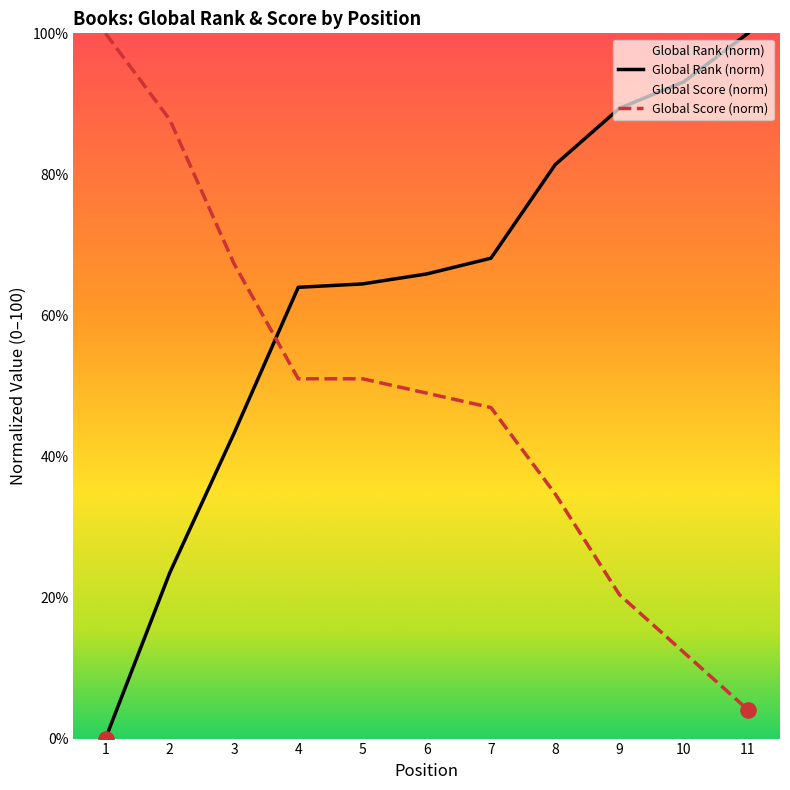

At which category is the sum across all series the highest?

8